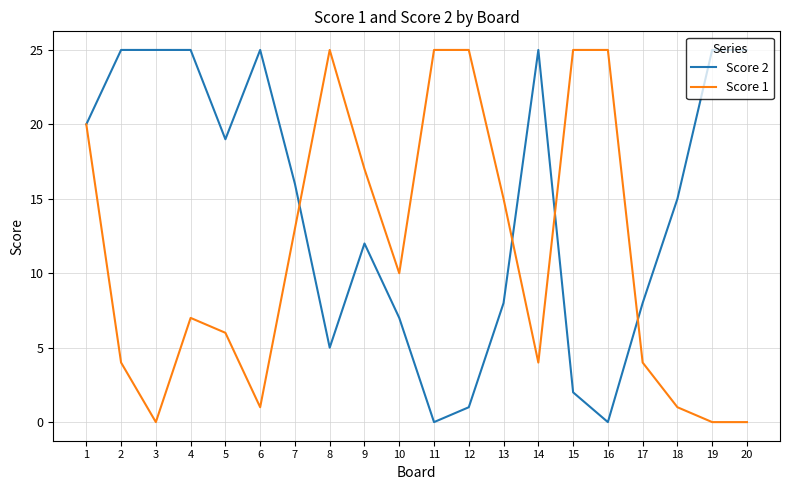

Which series changed the most between 1 and 4?

Score 1